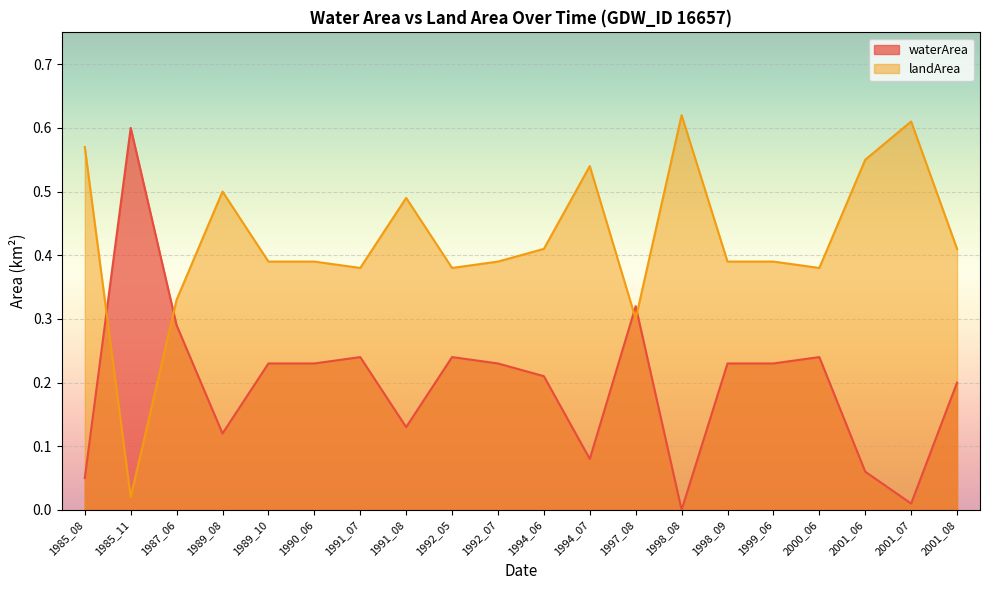

How many interior local valleys does the landArea series have?

5